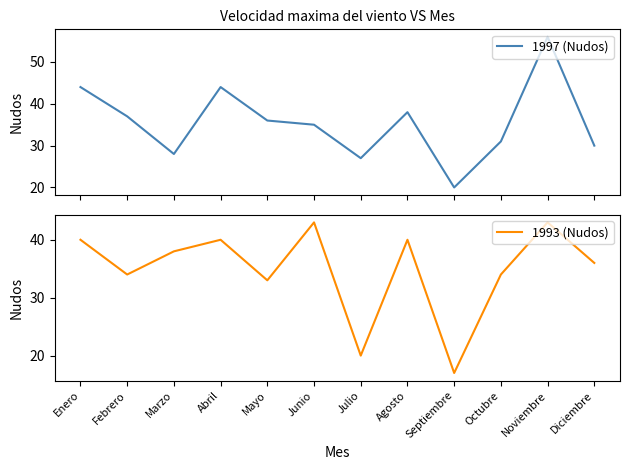

What is the label of the 12th point from the right?

Enero